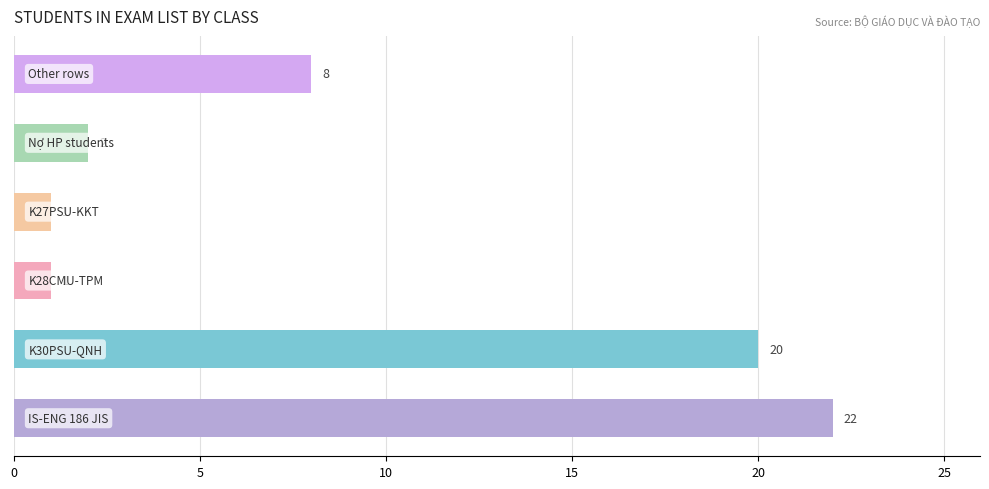

Reading bottom to top, transcribe all the data shown in this chart.

22	20	1	1	2	8